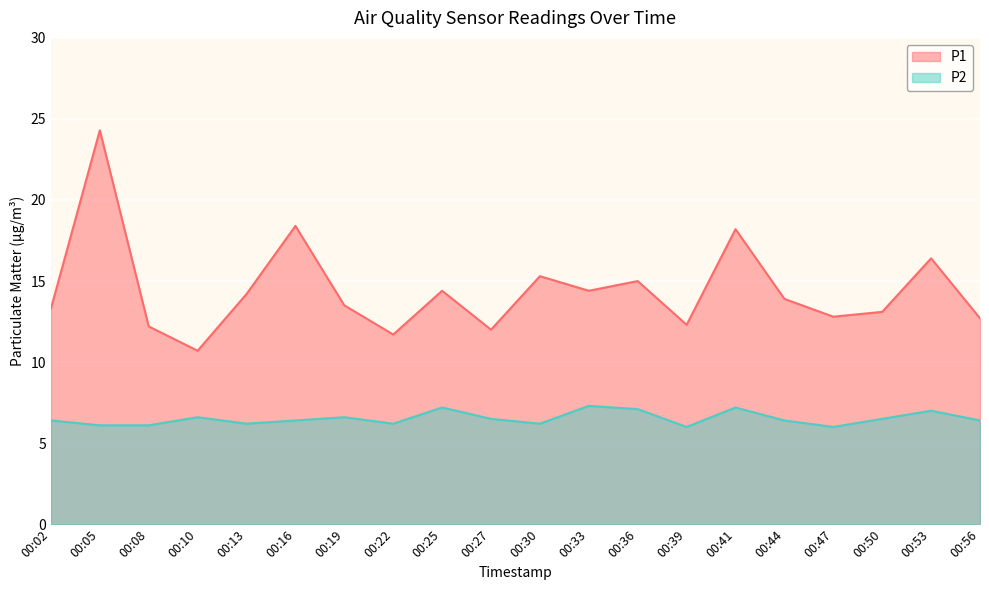

Where does the P1 series first go above 13?

00:02